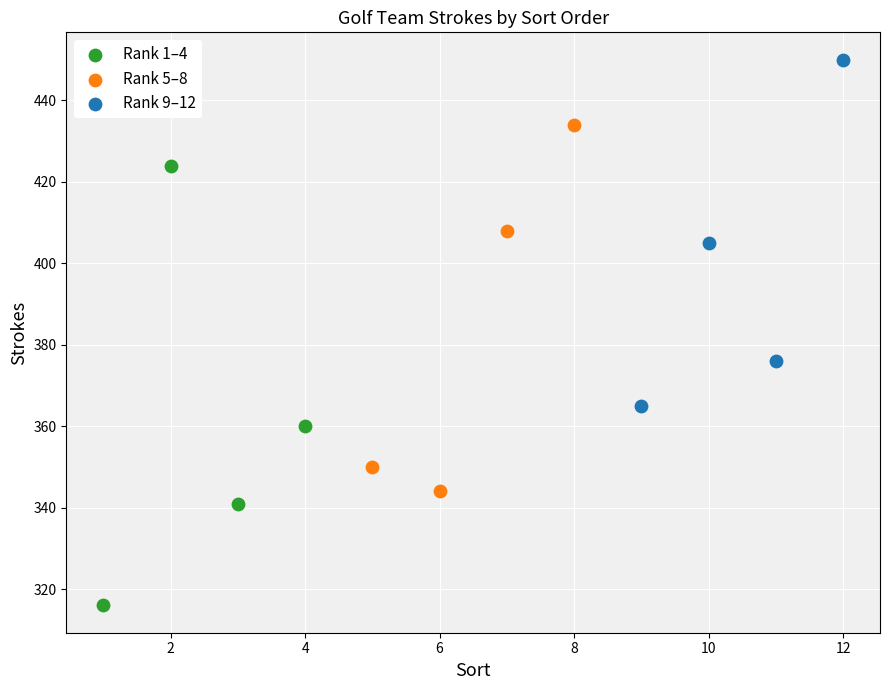

Which series contains the highest Y value?

Rank 9–12